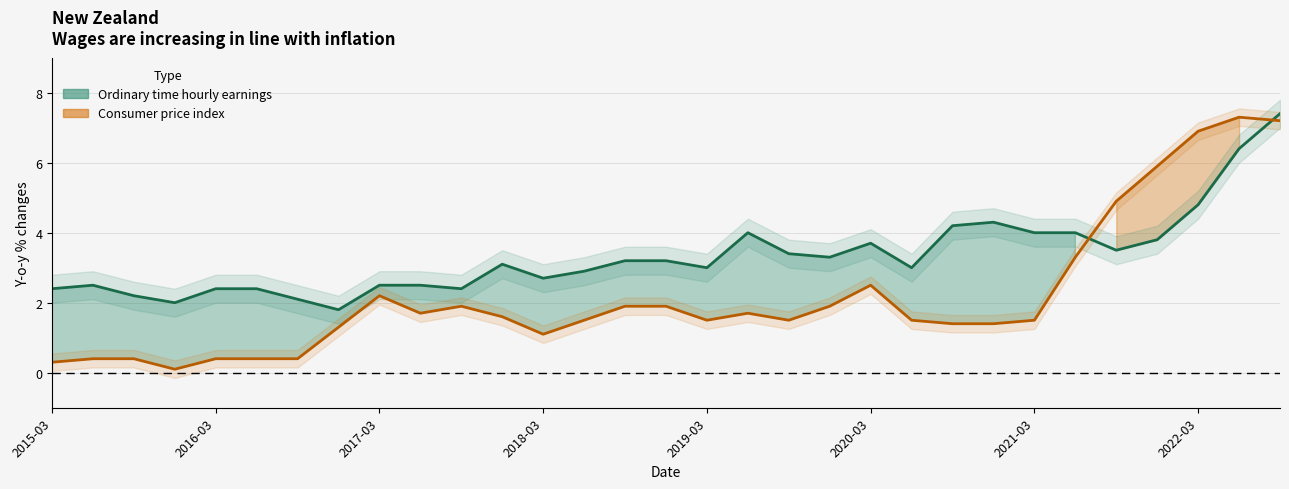

Count the number of categories in the chart.

31